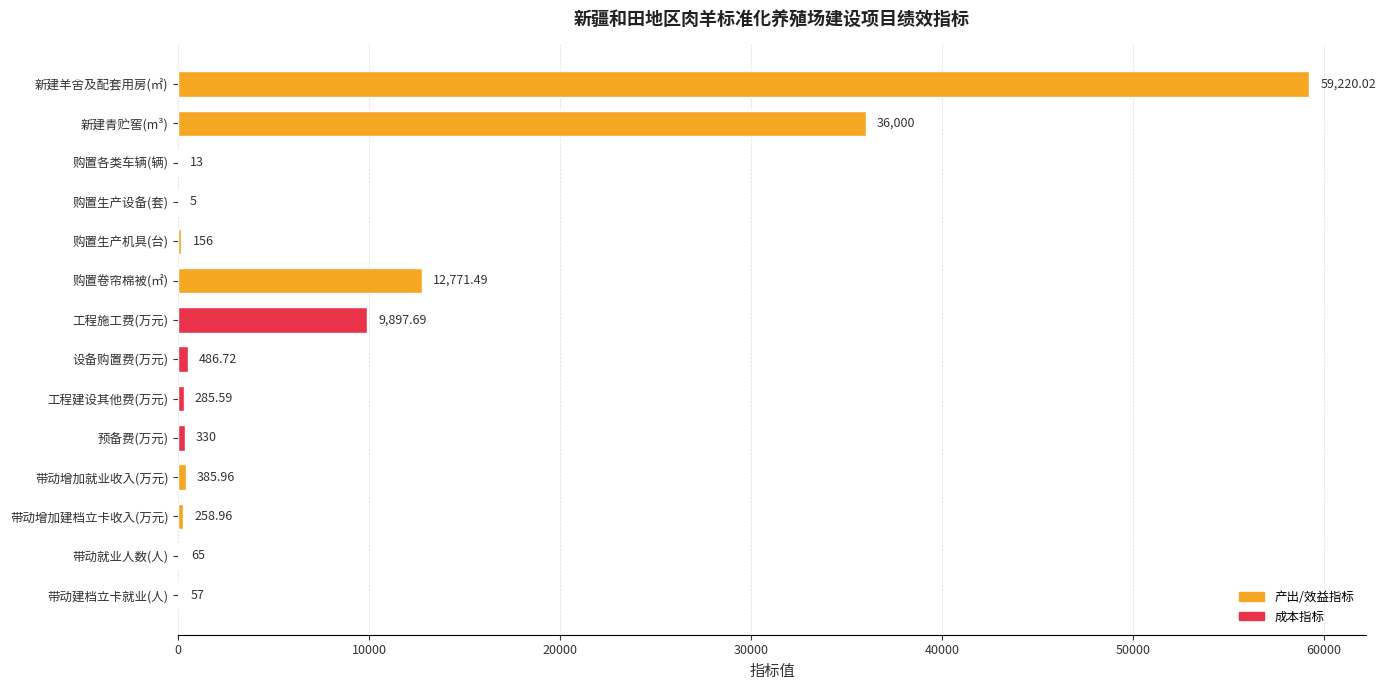

At which label is the value closest to 29612?

新建青贮窖(m³)